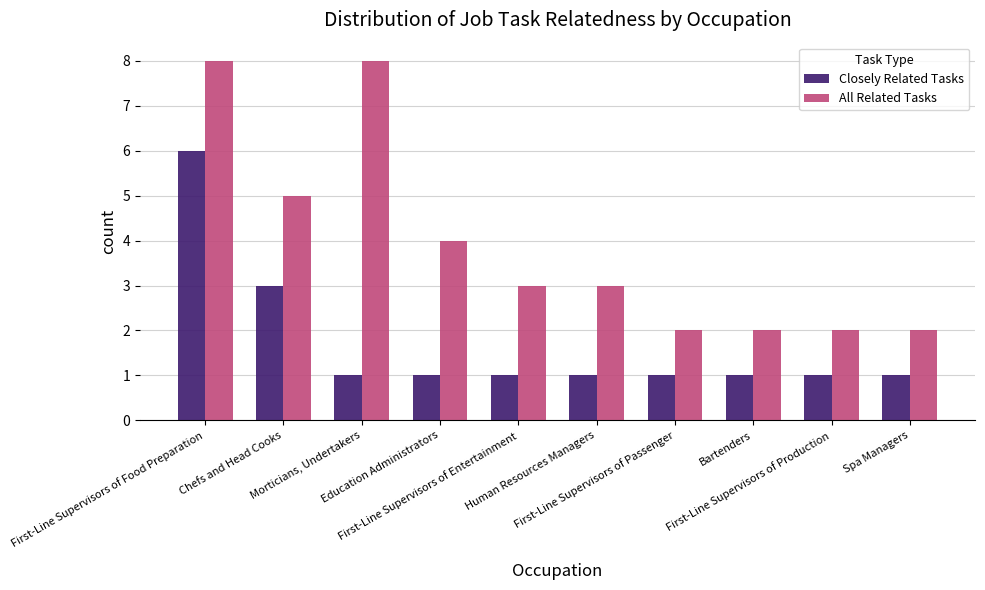

Rank the series by their maximum value, from lowest to highest.

Closely Related Tasks, All Related Tasks